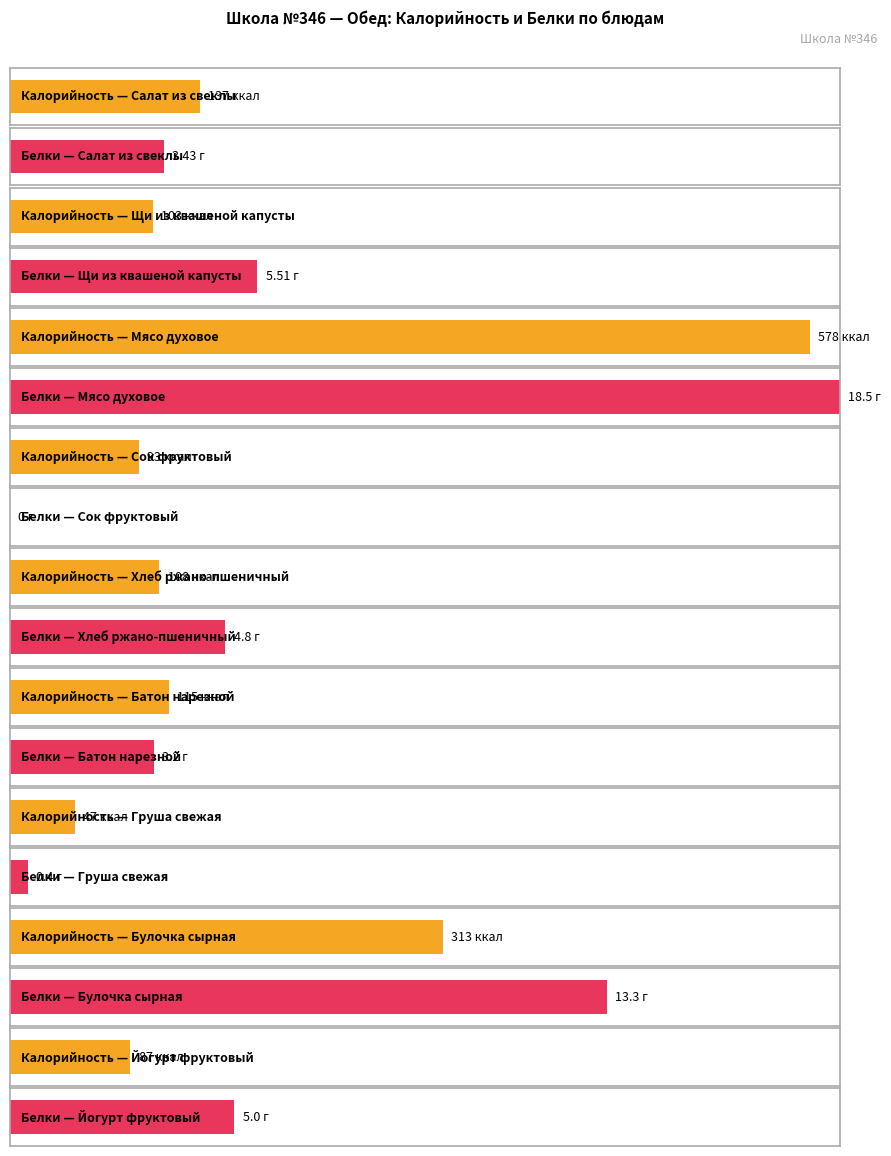

What is the sum of all Калорийность values?

1581.0